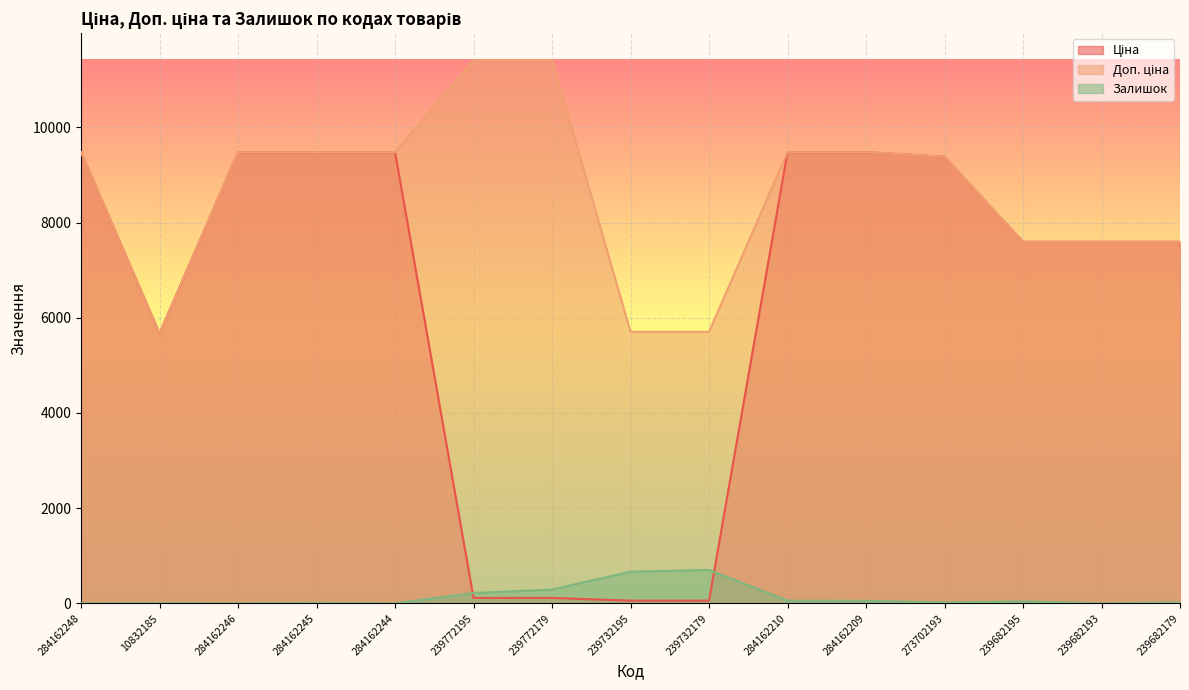

At which label is Ціна closest to 4768?

10832185